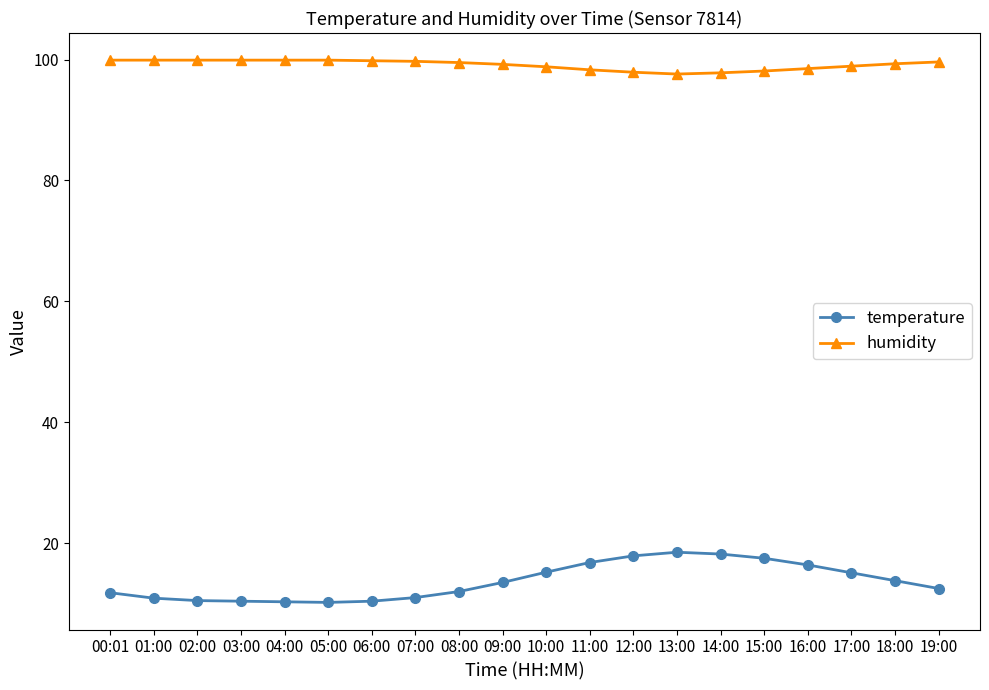

What are all the series names shown in the legend?

temperature, humidity